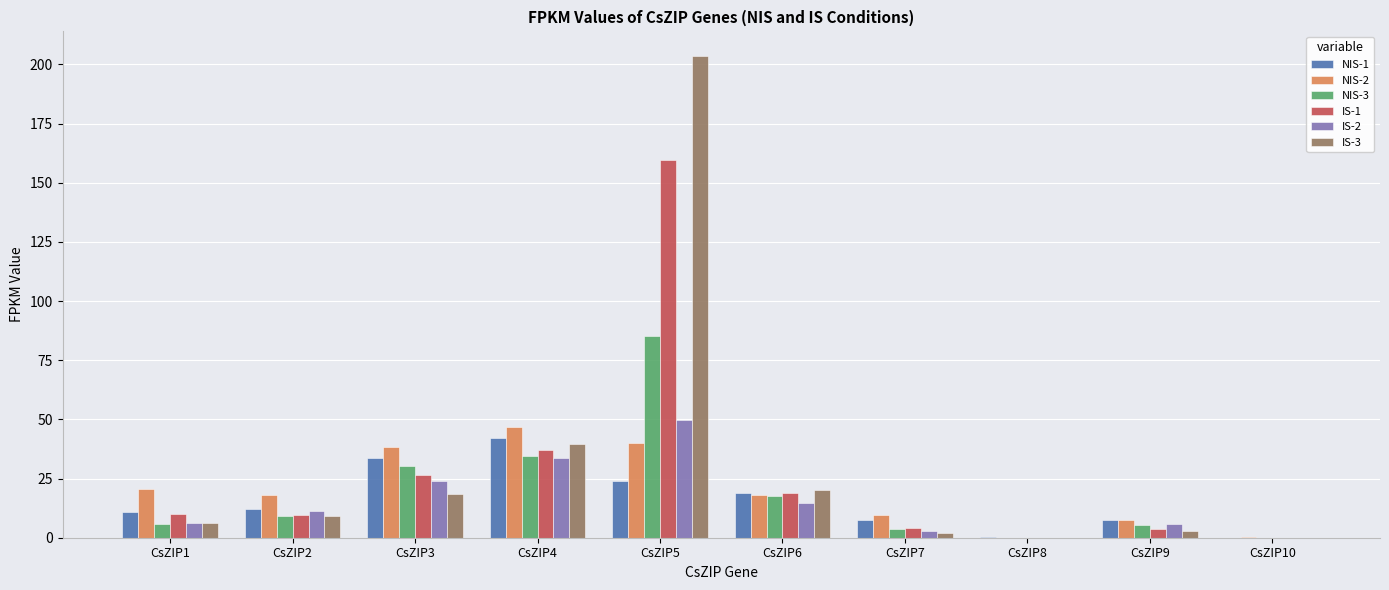

The NIS-1 series shows 6.6 at CsZIP5. True or false?

False